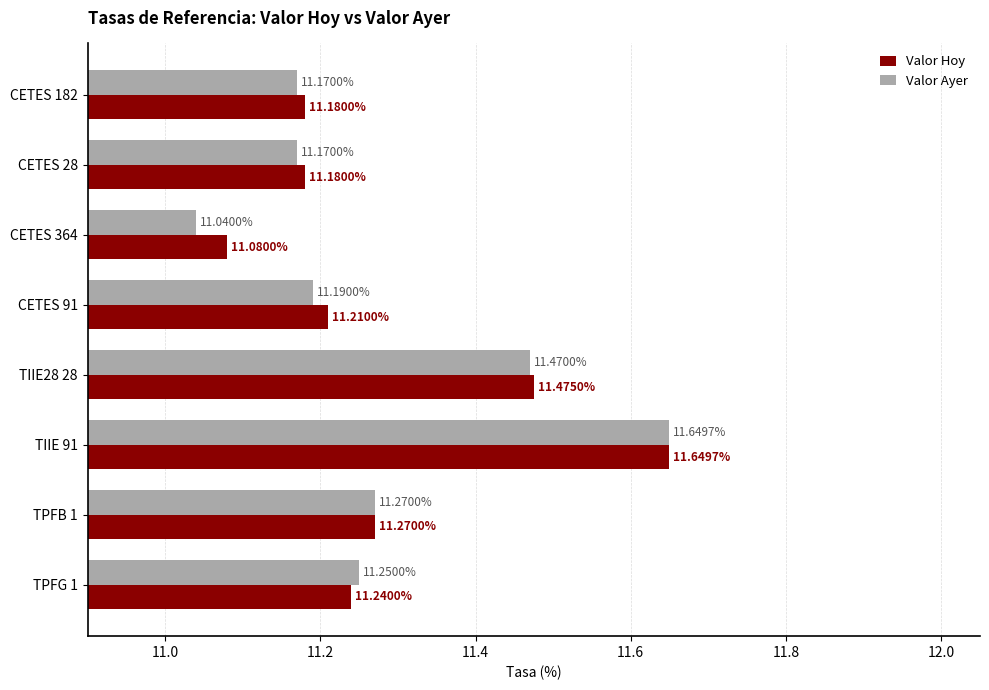

What is the sum of all Valor Hoy values?

90.3